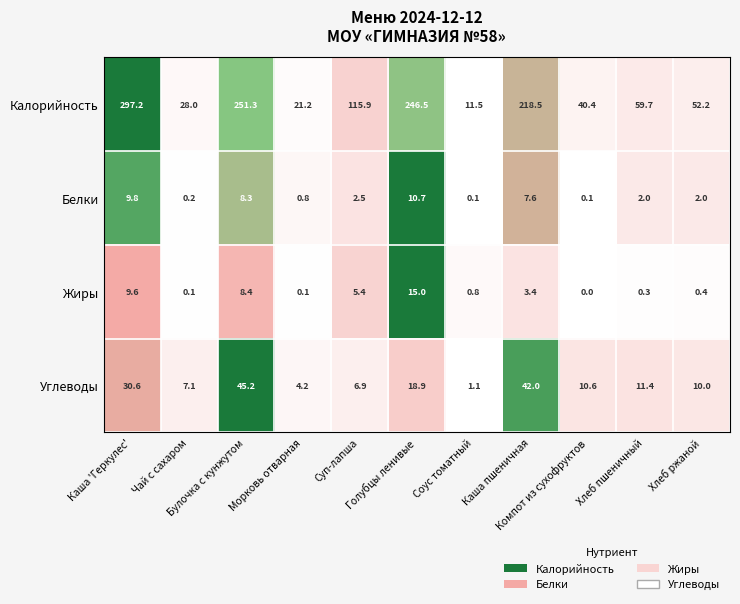

Count the number of categories in the chart.

11